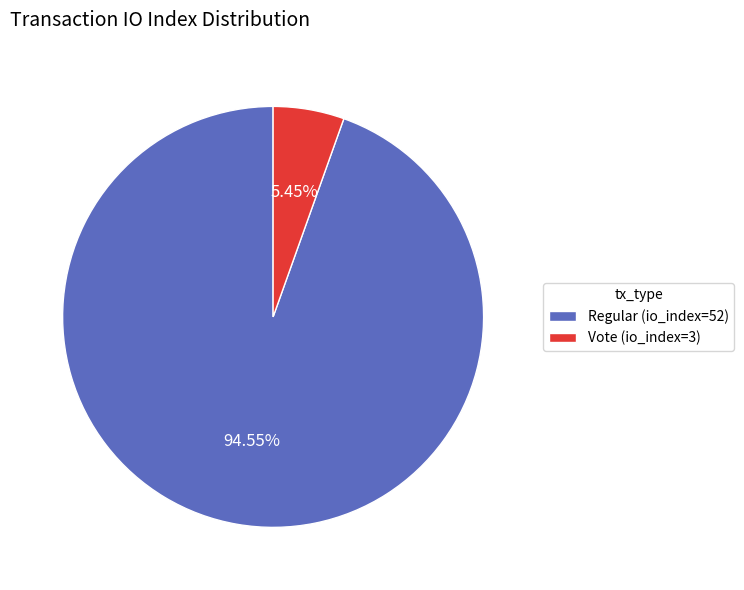

To the nearest percent, what is the difference between the Vote (io_index=3) and Regular (io_index=52) slice percentages?

89%